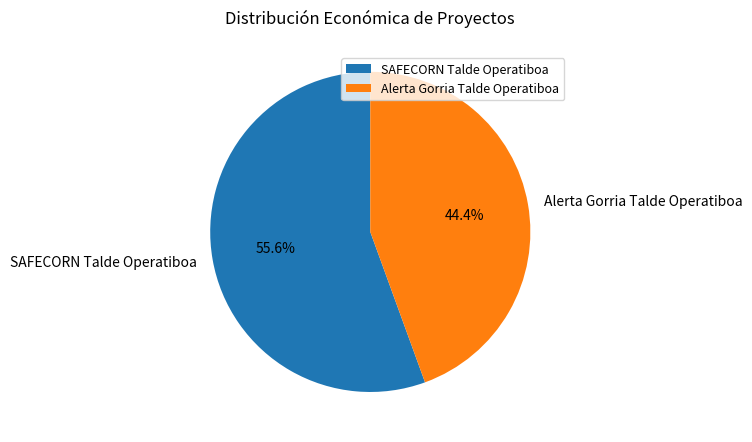

Approximately how many times larger is the value at Alerta Gorria Talde Operatiboa compared to SAFECORN Talde Operatiboa?

0.8